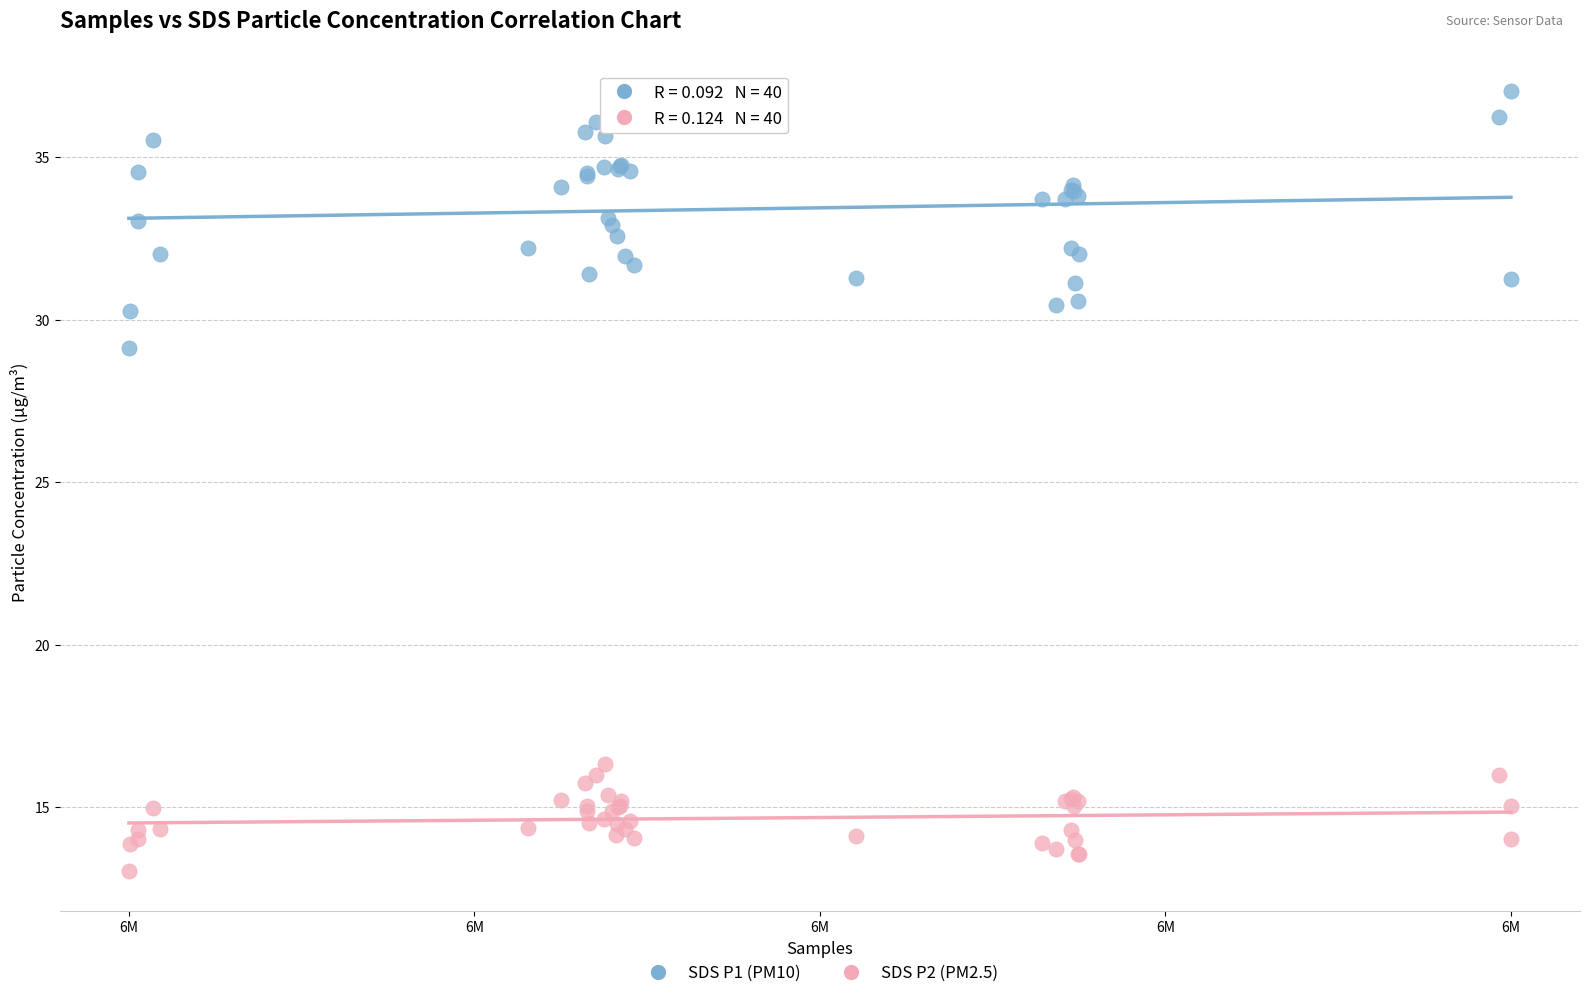

Across all series, what Y value is closest to 25?

29.1